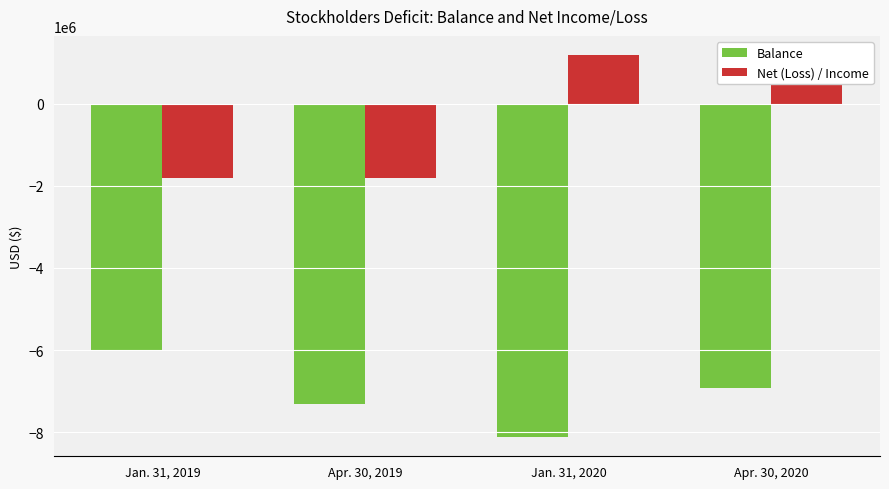

How many Balance values are between -7300822 and -5994955?

3